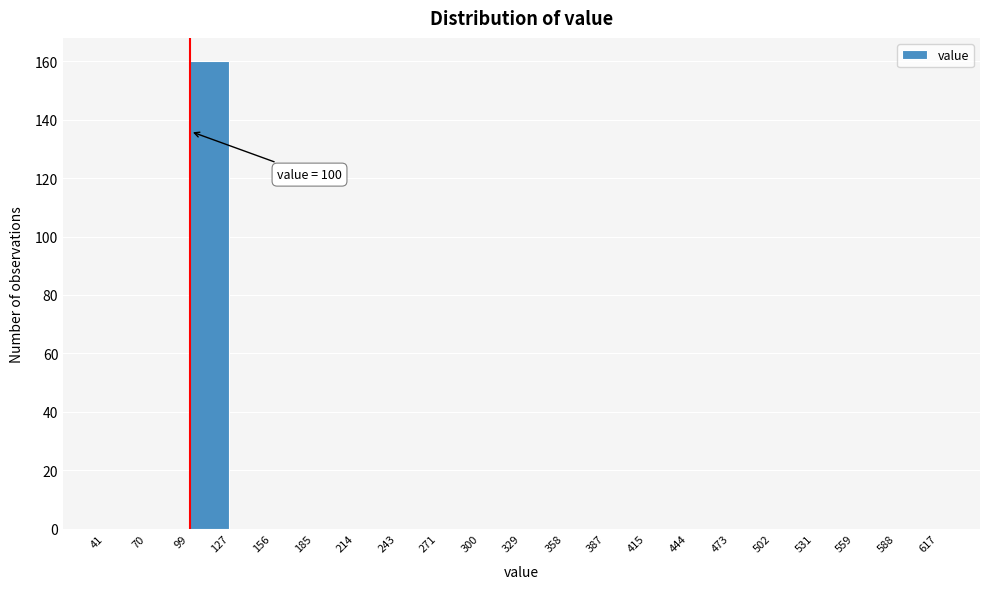

Over which range of the x-axis is the bar tallest?

99 to 127